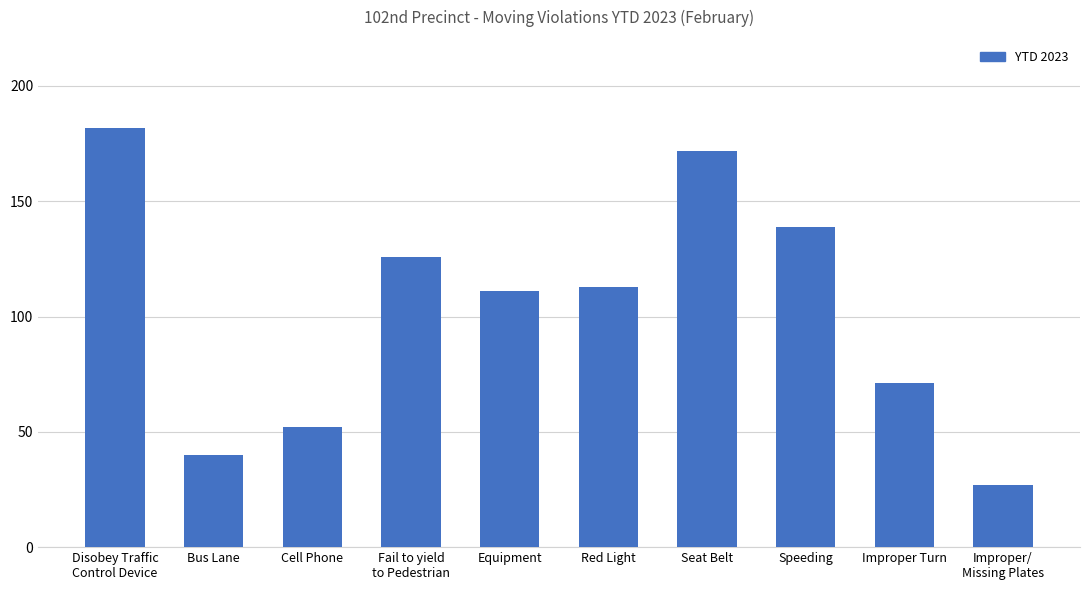

What is the label of the 8th bar from the right?

Cell Phone